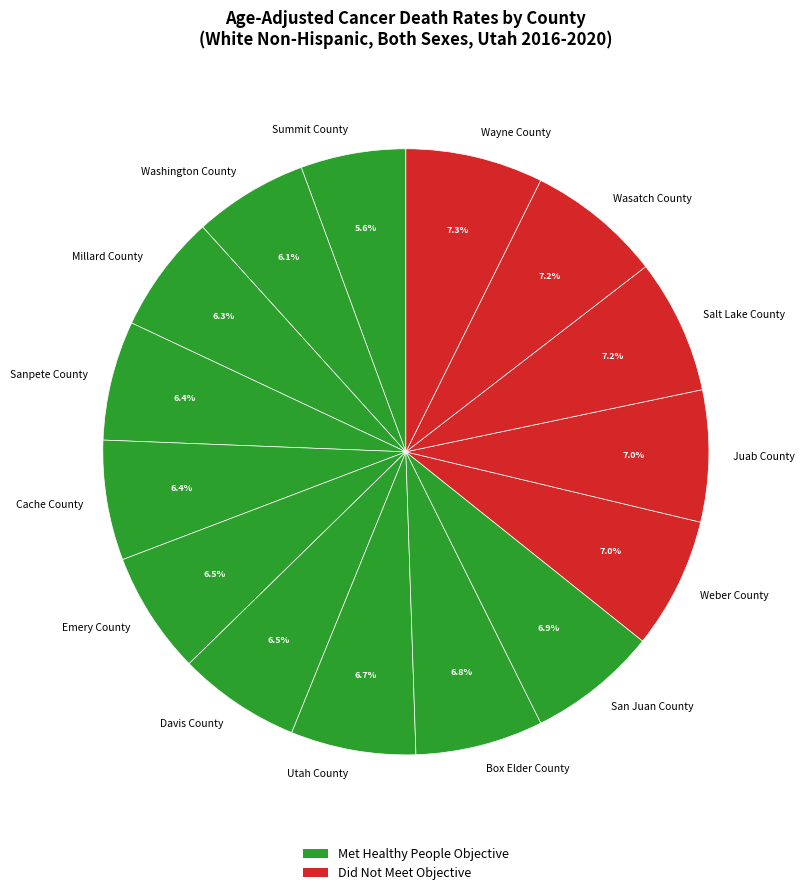

How many segments does this pie chart have?

15